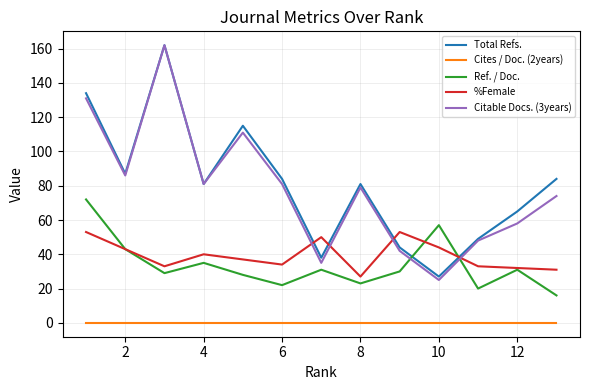

In Ref. / Doc., how many points are lower than both neighbors (excluding endpoints)?

4